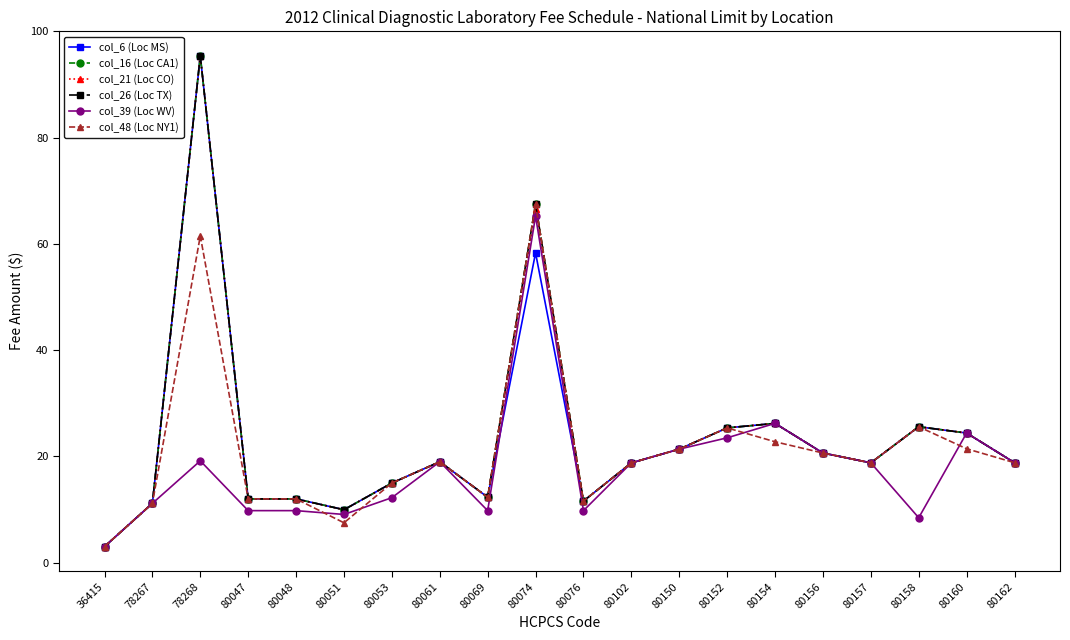

Reading left to right, list all the values displayed in this chart.

col_6 (Loc MS): 3.0	11.1	95.4	12.0	12.0	9.9	15.0	19.0	12.3	58.3	11.6	18.8	21.4	25.4	26.2	20.6	18.8	25.6	24.4	18.8
col_16 (Loc CA1): 3.0	11.1	95.4	12.0	12.0	9.9	15.0	19.0	12.3	67.5	11.6	18.8	21.4	25.4	26.2	20.6	18.8	25.6	24.4	18.8
col_21 (Loc CO): 3.0	11.1	95.4	12.0	12.0	9.9	15.0	19.0	12.3	66.5	11.6	18.8	21.4	25.4	26.2	20.6	18.8	25.6	24.4	18.8
col_26 (Loc TX): 3.0	11.1	95.4	12.0	12.0	9.9	15.0	19.0	12.3	67.5	11.6	18.8	21.4	25.4	26.2	20.6	18.8	25.6	24.4	18.8
col_39 (Loc WV): 3.0	11.1	19.1	9.8	9.8	9.1	12.2	19.0	9.8	65.2	9.8	18.8	21.4	23.5	26.2	20.6	18.8	8.4	24.4	18.8
col_48 (Loc NY1): 3.0	11.1	61.5	12.0	12.0	7.5	15.0	19.0	12.3	67.5	11.6	18.8	21.4	25.4	22.7	20.6	18.8	25.6	21.4	18.8